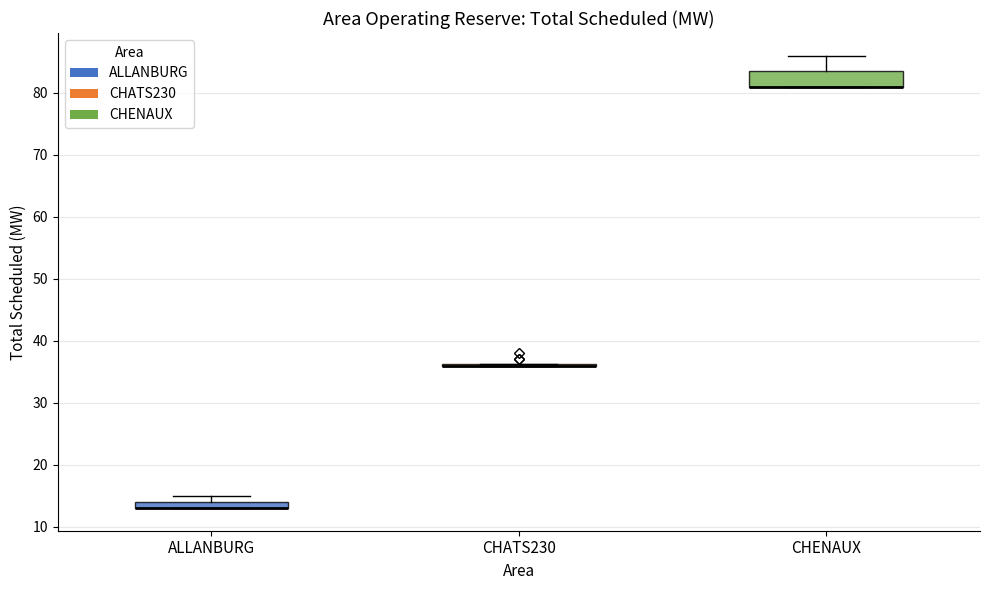

Where is the lower edge of the box for ALLANBURG on the y-axis? The values are not printed on the chart, so give them approximately, as read against the axis.

13